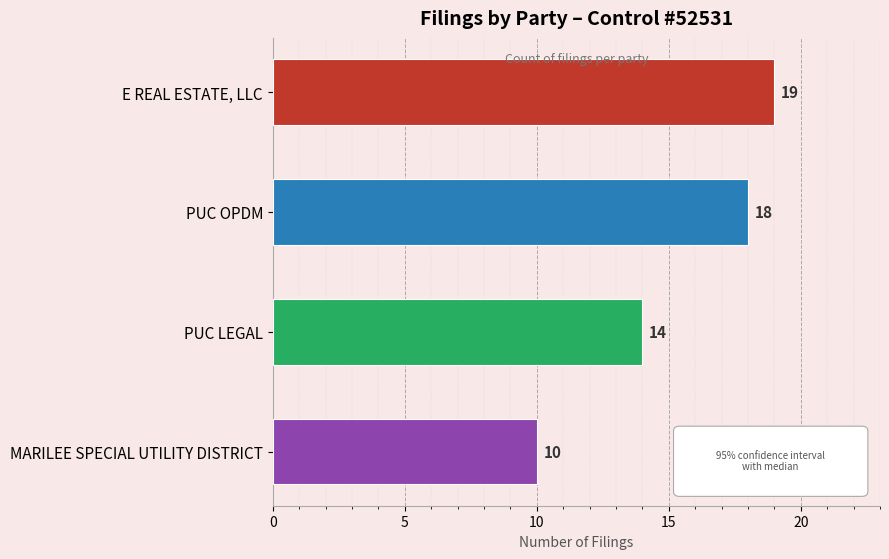

What position from the bottom is PUC OPDM?

3